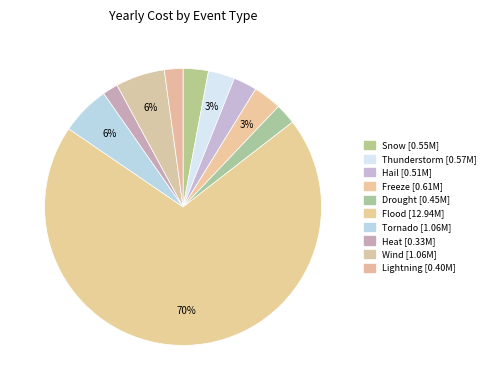

How many slices are in this pie chart?

10